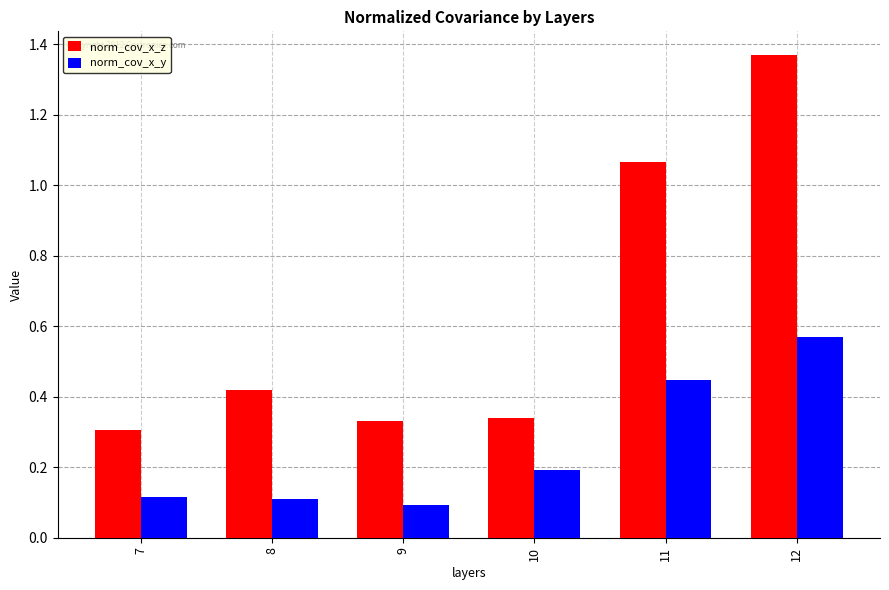

Rank the series by their average value, from lowest to highest.

norm_cov_x_y, norm_cov_x_z